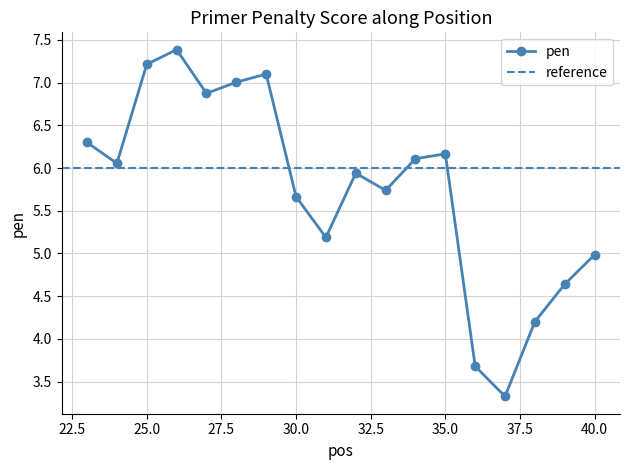

Which has a higher value, 38 or 28?

28